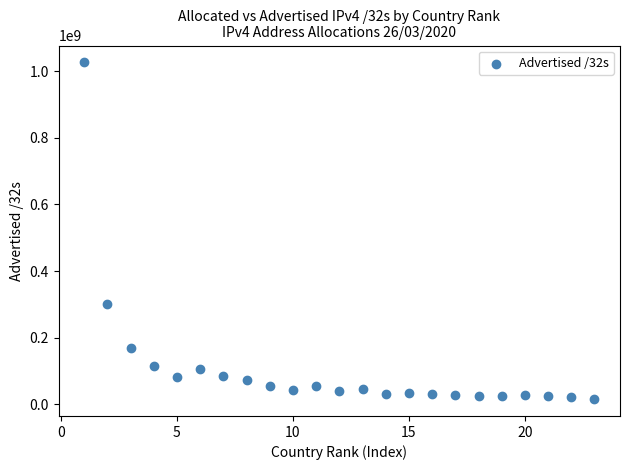

What is the range of Y values (max minus min)?

1011935232